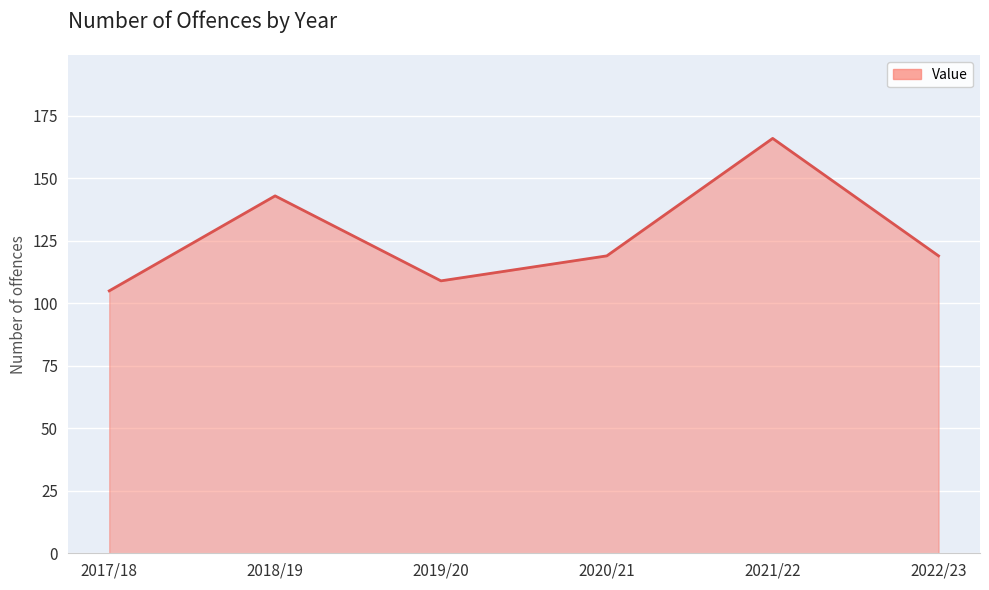

At which category does the chart reach its minimum across all series?

2017/18